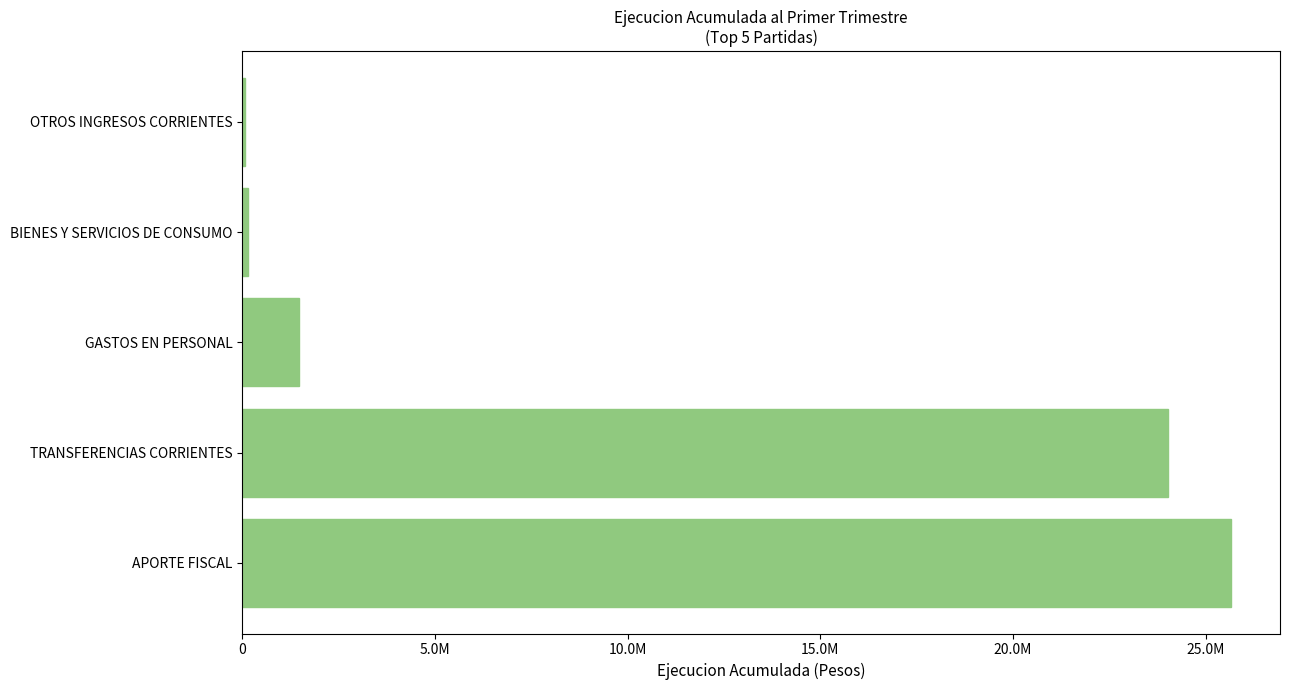

What is the sum of all values?

51366492